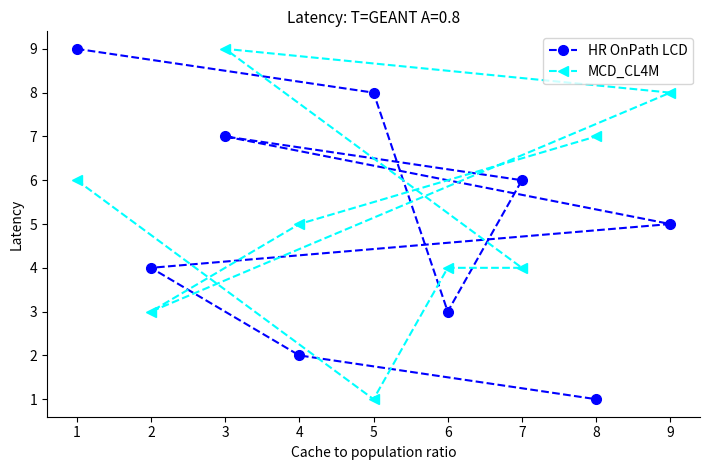

Count the MCD_CL4M values in the range 4 to 7.

5